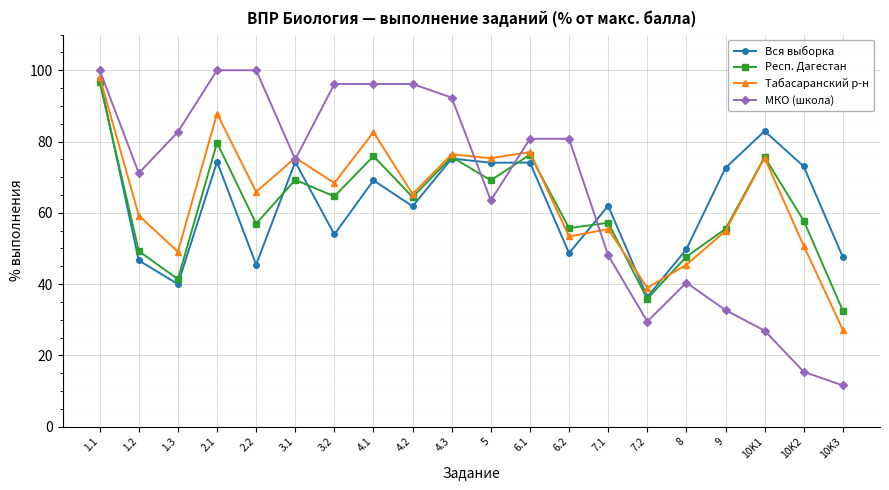

In Вся выборка, how many points are lower than both neighbors (excluding endpoints)?

7